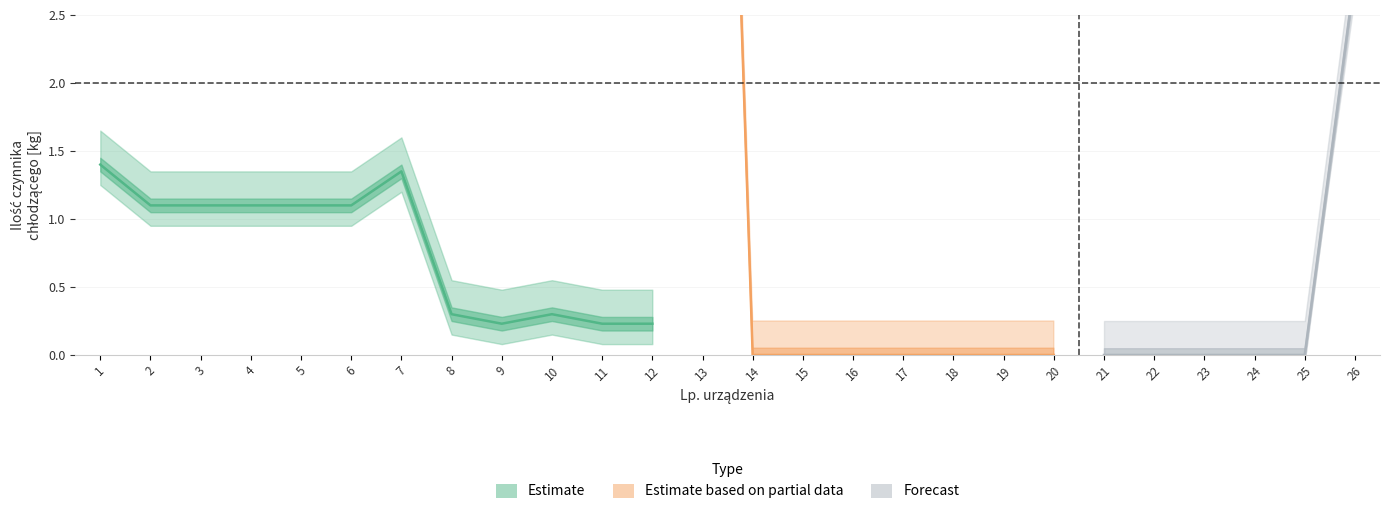

Reading left to right, transcribe all the data shown in this chart.

refrigerant_amount: 1=1.4	2=1.1	3=1.1	4=1.1	5=1.1	6=1.1	7=1.4	8=0.3	9=0.2	10=0.3	11=0.2	12=0.2	13=11.1	14=0.0	15=0.0	16=0.0	17=0.0	18=0.0	19=0.0	20=0.0	21=0.0	22=0.0	23=0.0	24=0.0	25=0.0	26=2.8
conservations_per_year: 1=2.0	2=2.0	3=2.0	4=2.0	5=2.0	6=2.0	7=2.0	8=2.0	9=2.0	10=2.0	11=2.0	12=2.0	13=2.0	14=2.0	15=2.0	16=2.0	17=2.0	18=2.0	19=2.0	20=2.0	21=2.0	22=2.0	23=2.0	24=2.0	25=2.0	26=2.0